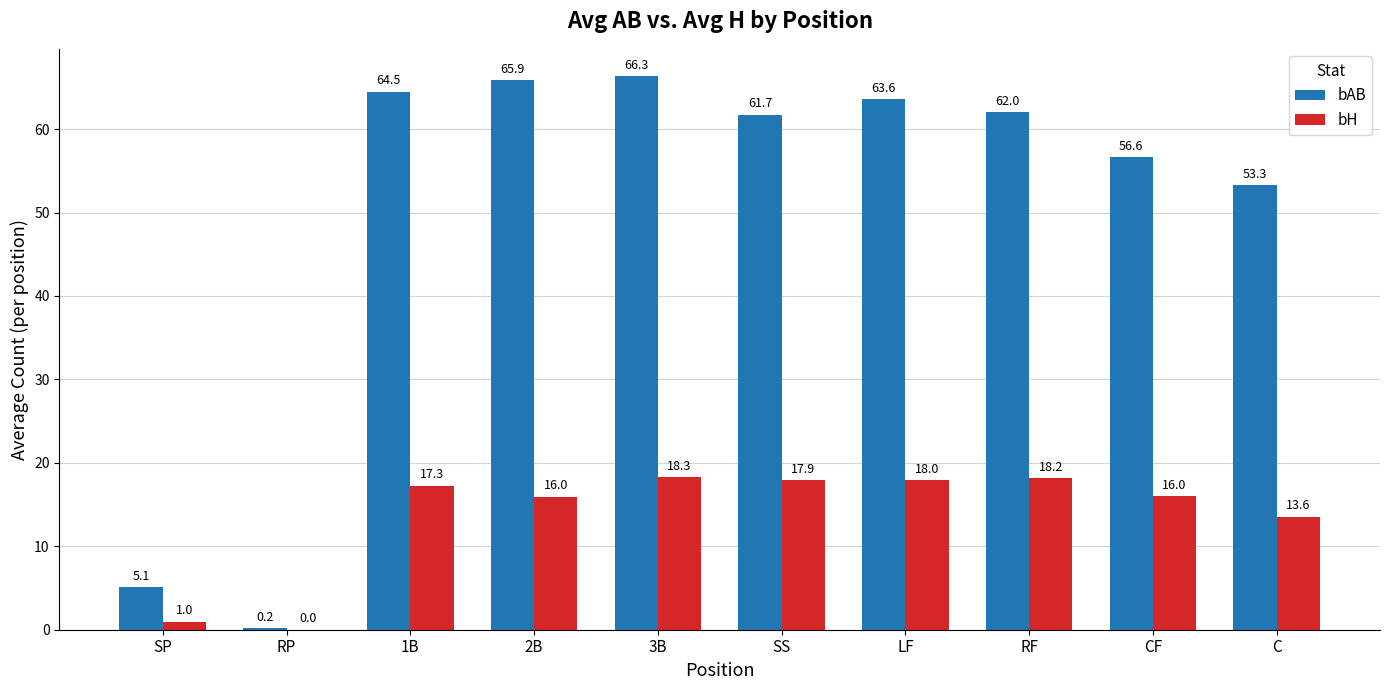

What is the sum of the bH values at 3B and SS?

36.2